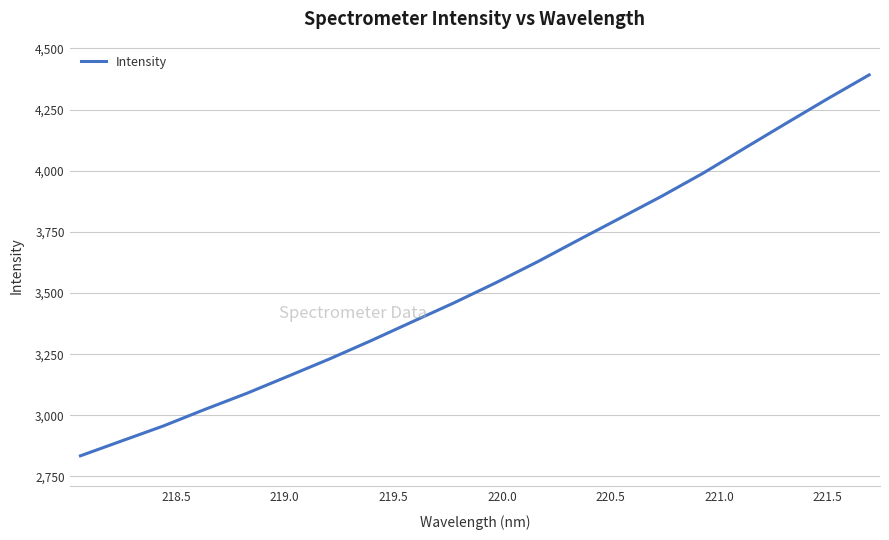

What is the maximum value shown in the chart?

4391.9